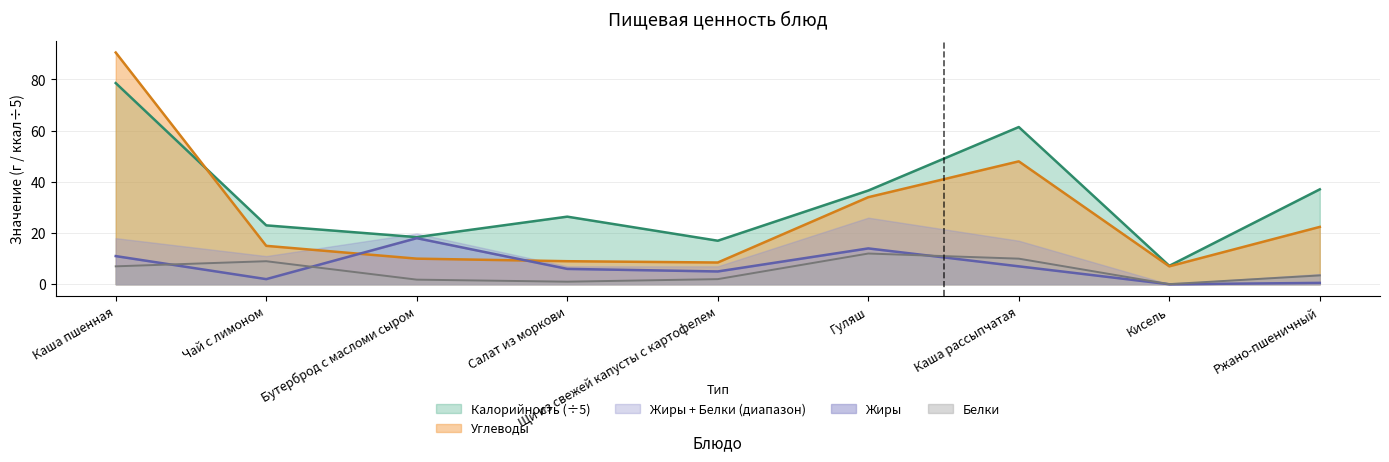

How many times do Углеводы and Калорийность cross each other?

1